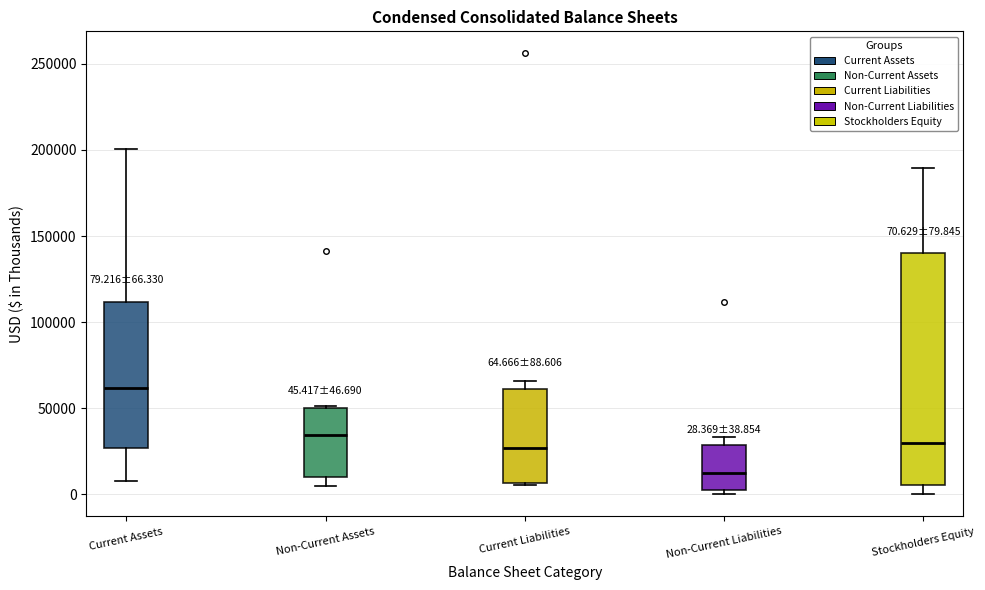

Which box is the tallest, from its lower edge to its upper edge?

Stockholders Equity